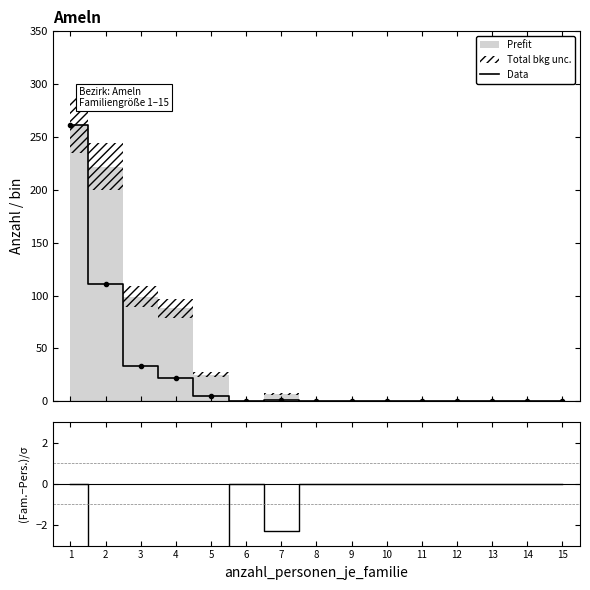

How many data points does each series have?

15